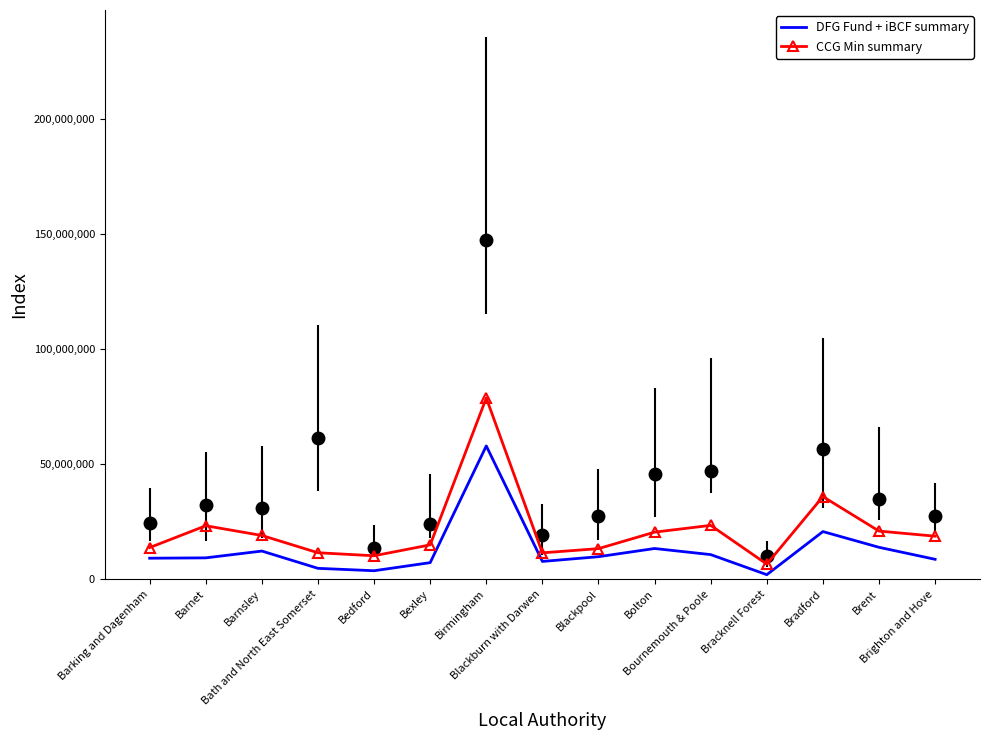

How many interior local valleys does the CCG Min summary series have?

3